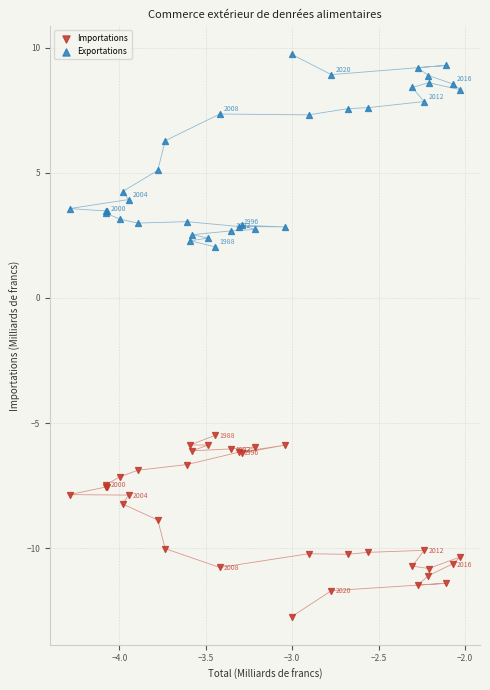

What is the X range (max minus min) for the scatter plot?

2.3